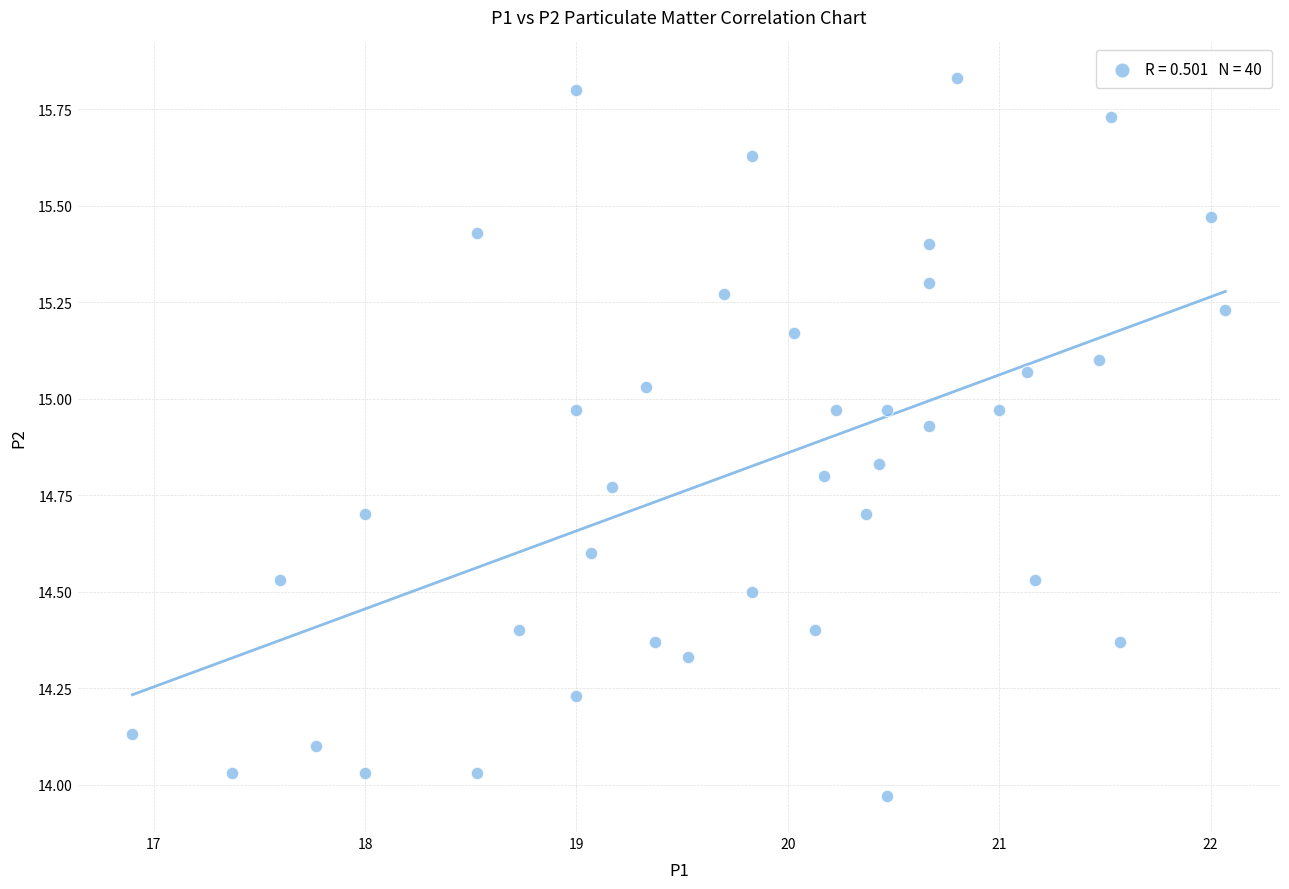

What is the range of Y values (max minus min)?

1.9